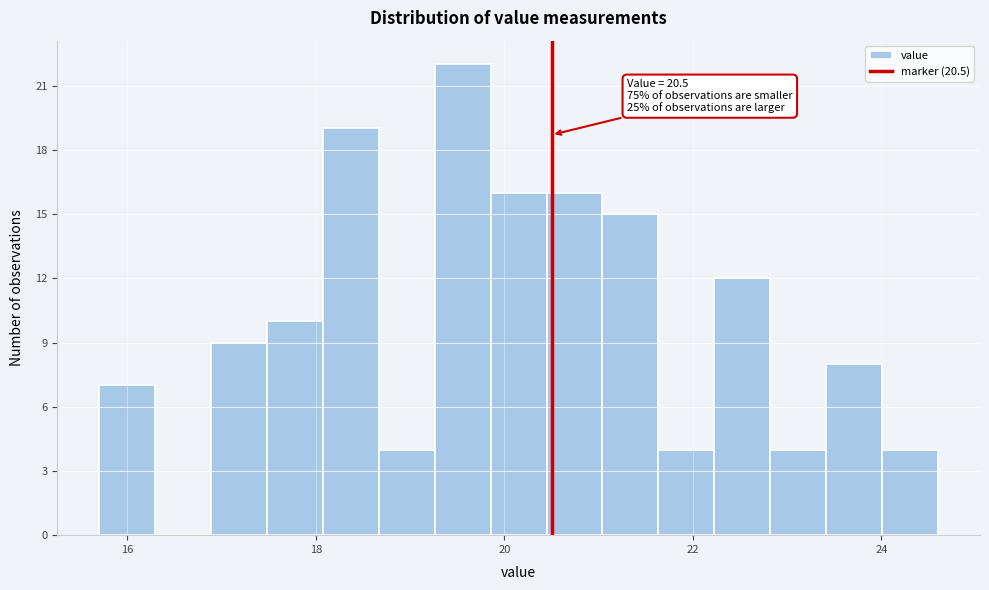

Around what value on the x-axis is the tallest bar? Give the approximate position of its centre, as read against the axis.

19.6